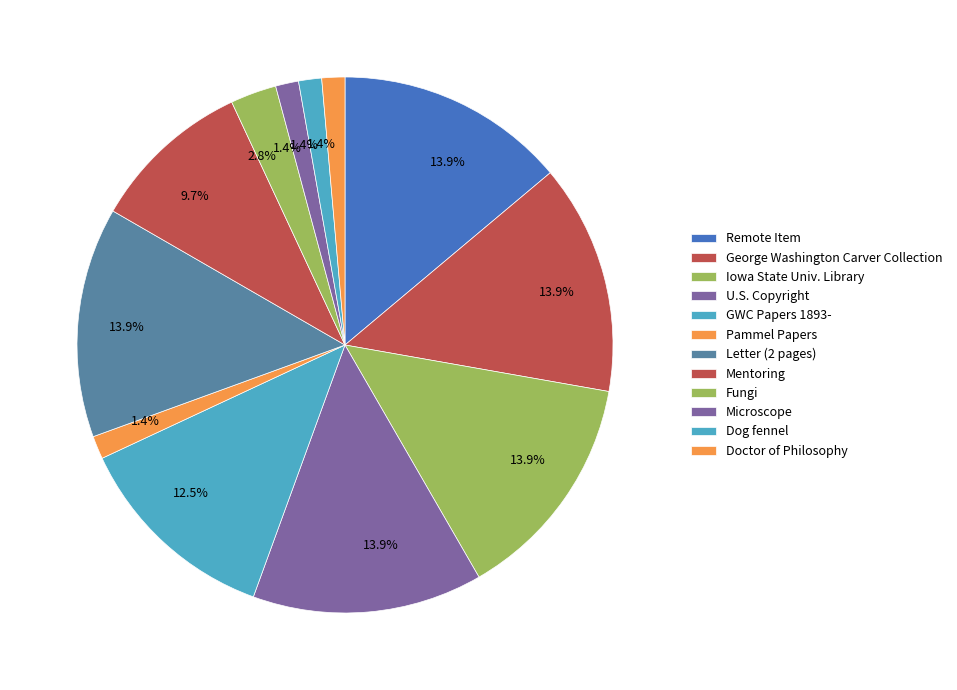

To the nearest percent, what is the average slice percentage?

8%